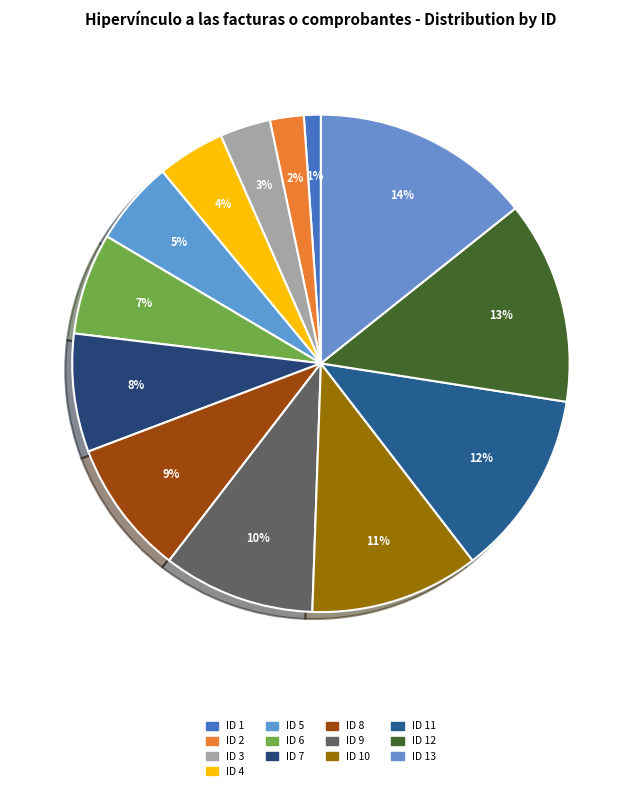

Which category has the biggest portion of the pie?

ID 13